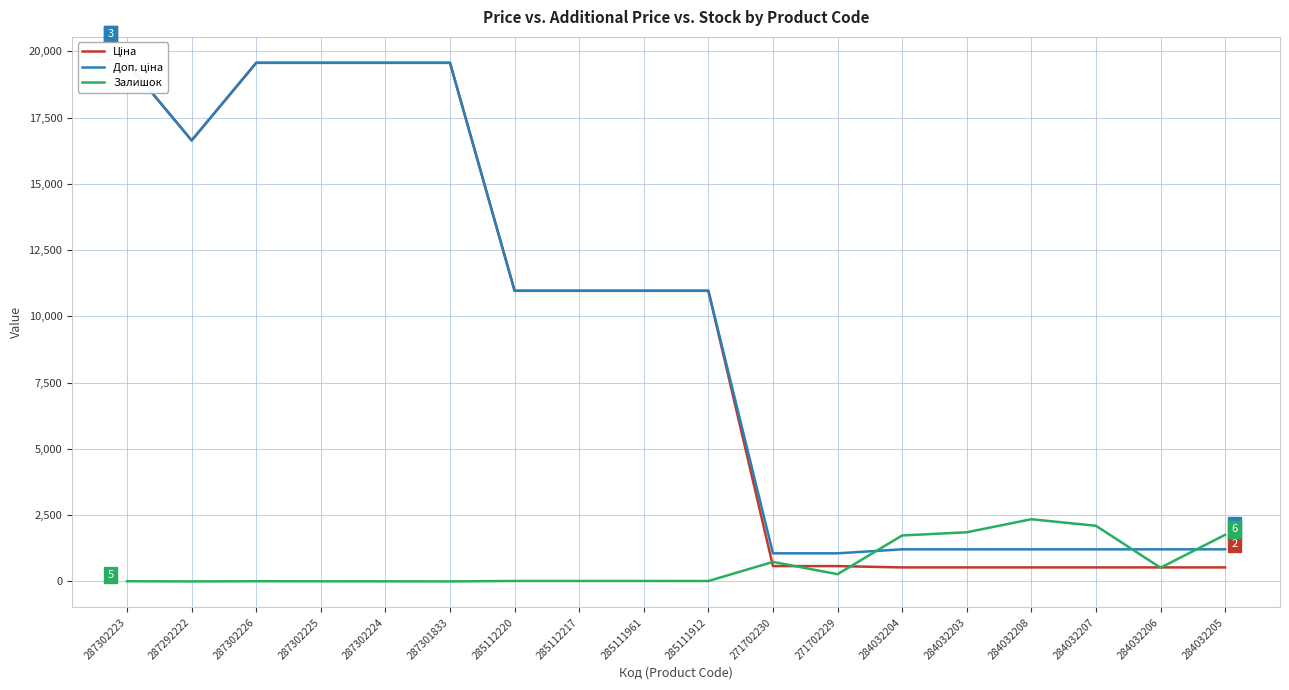

The Ціна series shows 19564.9 at 287302226. True or false?

True